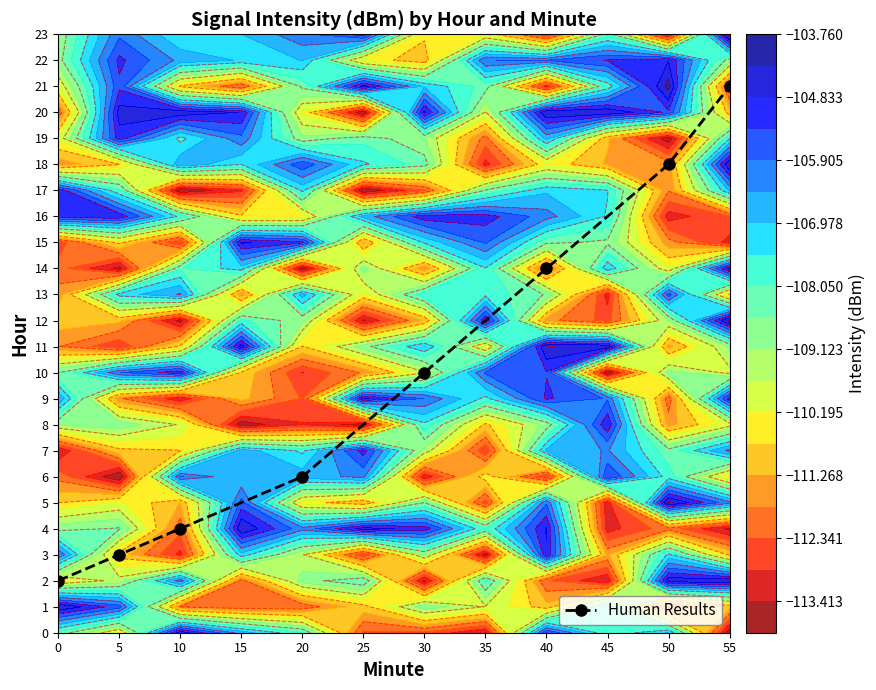

What is the value of the Human Results point at the 1st from the left?

2